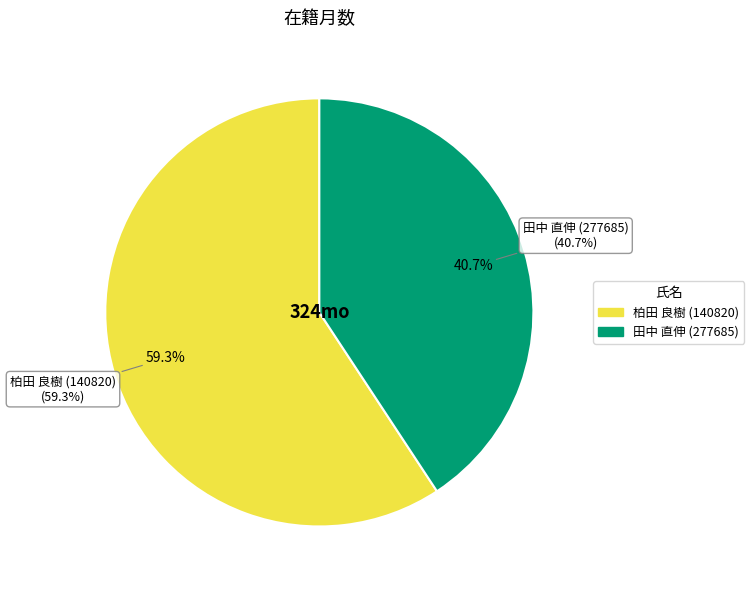

Is the sum of 柏田 良樹 (140820) and 田中 直伸 (277685) greater than half?

Yes